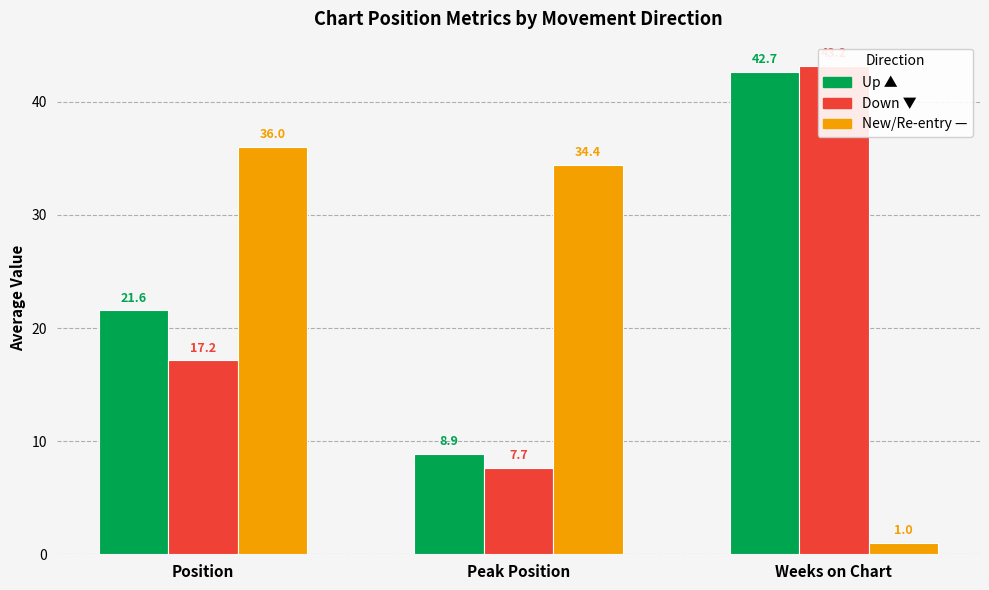

How many bars are there in total?

9